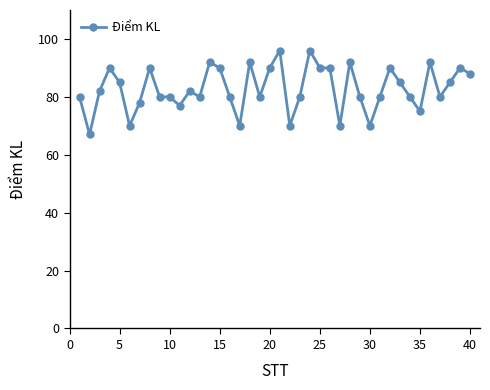

Reading right to left, transcribe all the data shown in this chart.

88	90	85	80	92	75	80	85	90	80	70	80	92	70	90	90	96	80	70	96	90	80	92	70	80	90	92	80	82	77	80	80	90	78	70	85	90	82	67	80